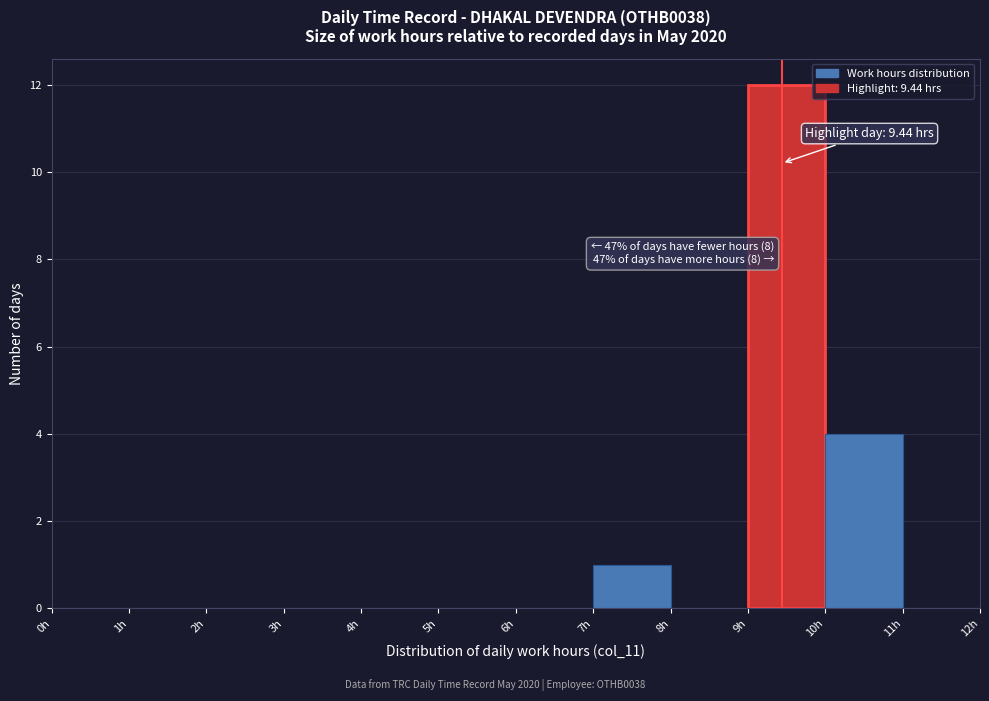

Over which range of the x-axis is the bar tallest?

9 to 10